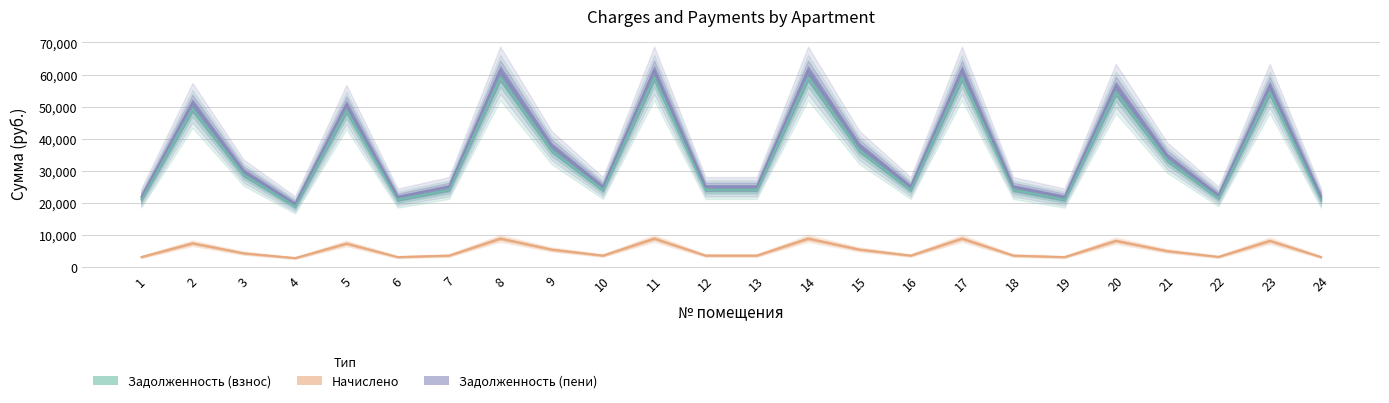

Is it true that zadolzhennost_peni equals 25064.2 at 13?

True